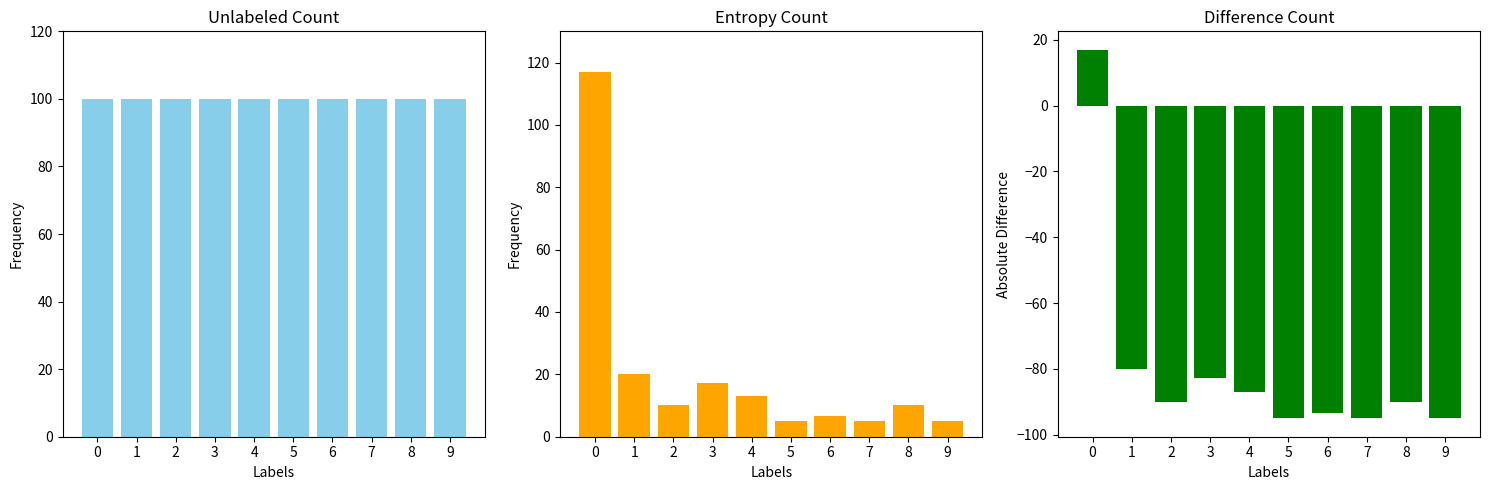

How many categories are shown in the chart?

10